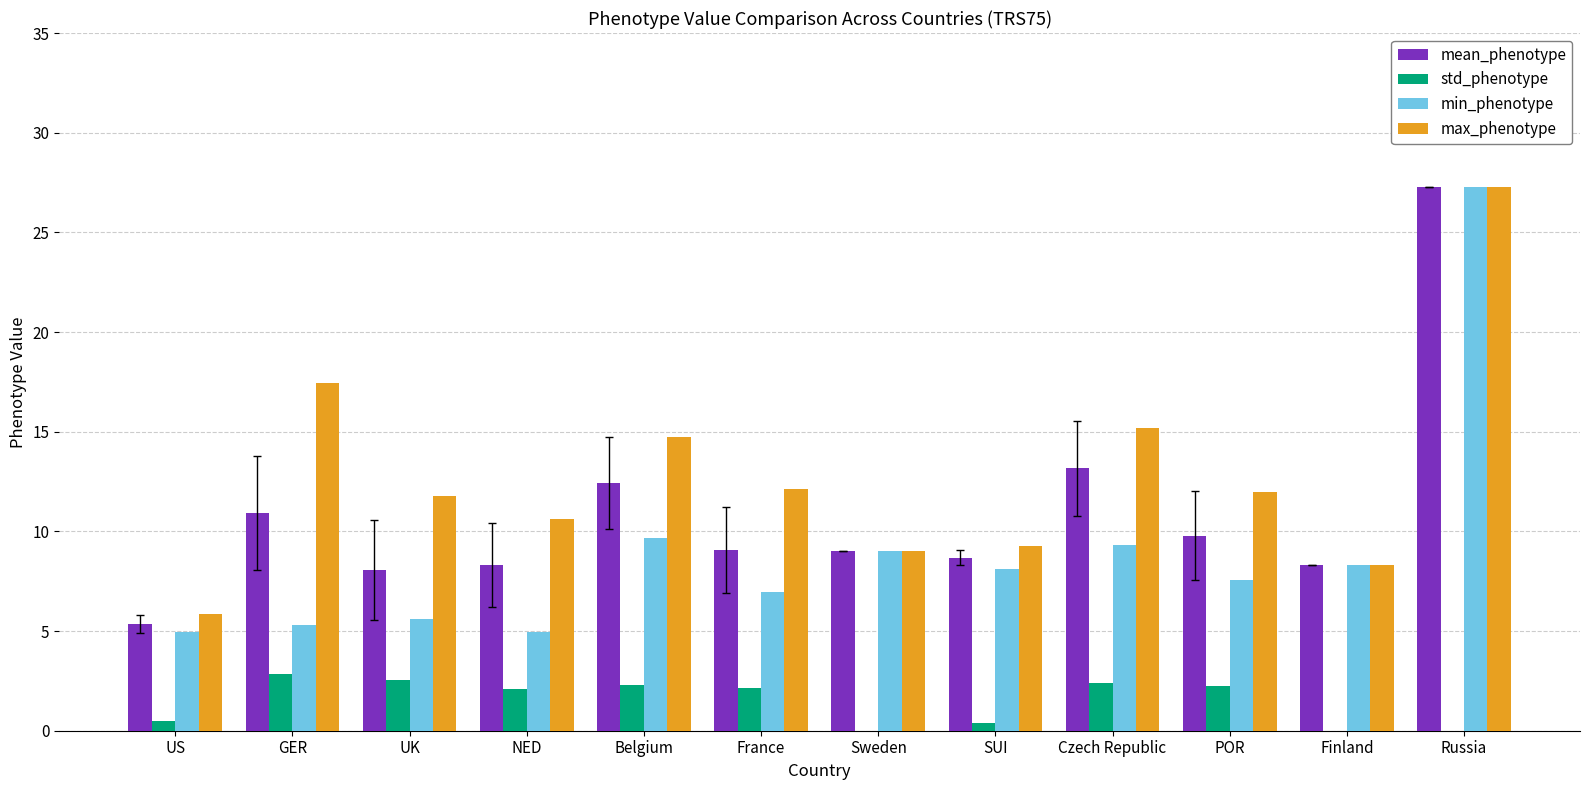

What is the sum of the max_phenotype values at Russia and UK?

39.0